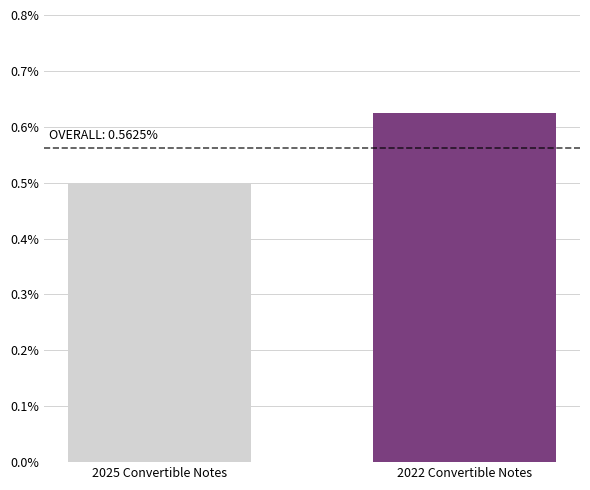

Which category has the lowest value across all series?

2025 Convertible Notes